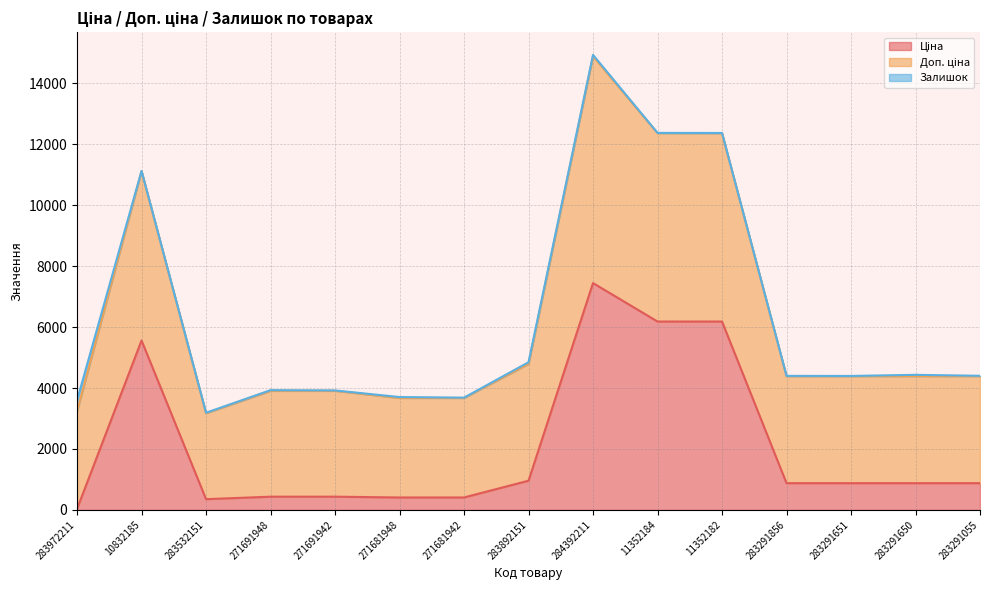

At which category is the sum across all series the highest?

284392211